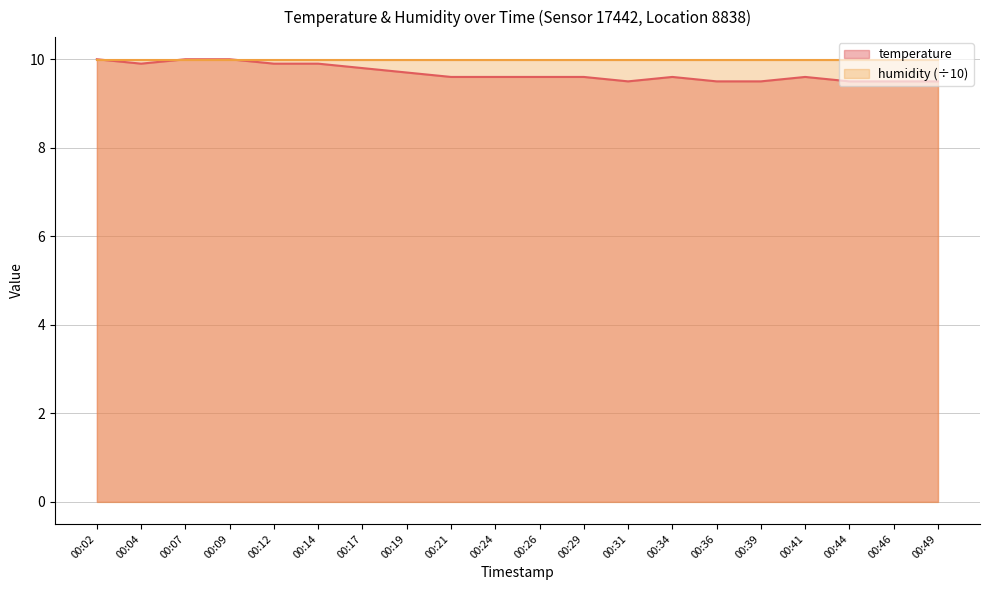

The value at 00:21 is 3.8. True or false?

False